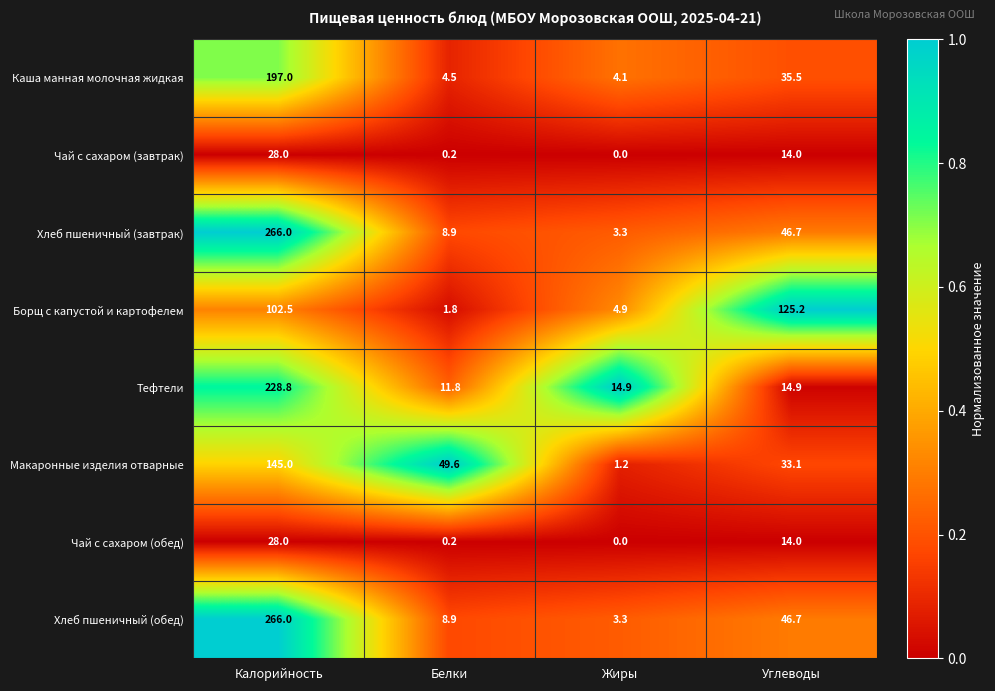

What is the spread (max minus min) of values at Углеводы?

111.2